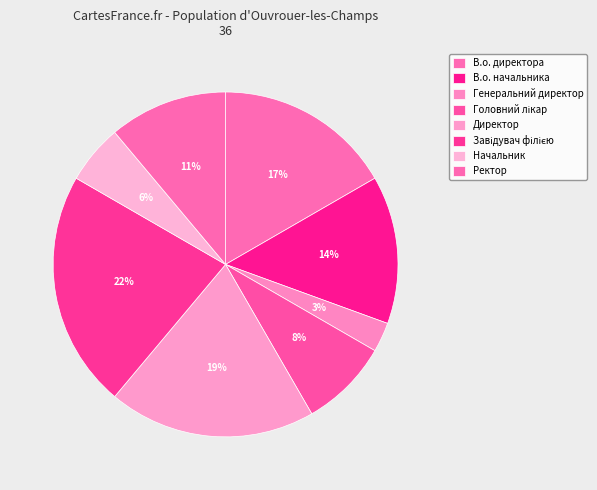

True or false: В.о. начальника accounts for 14% of the total.

True